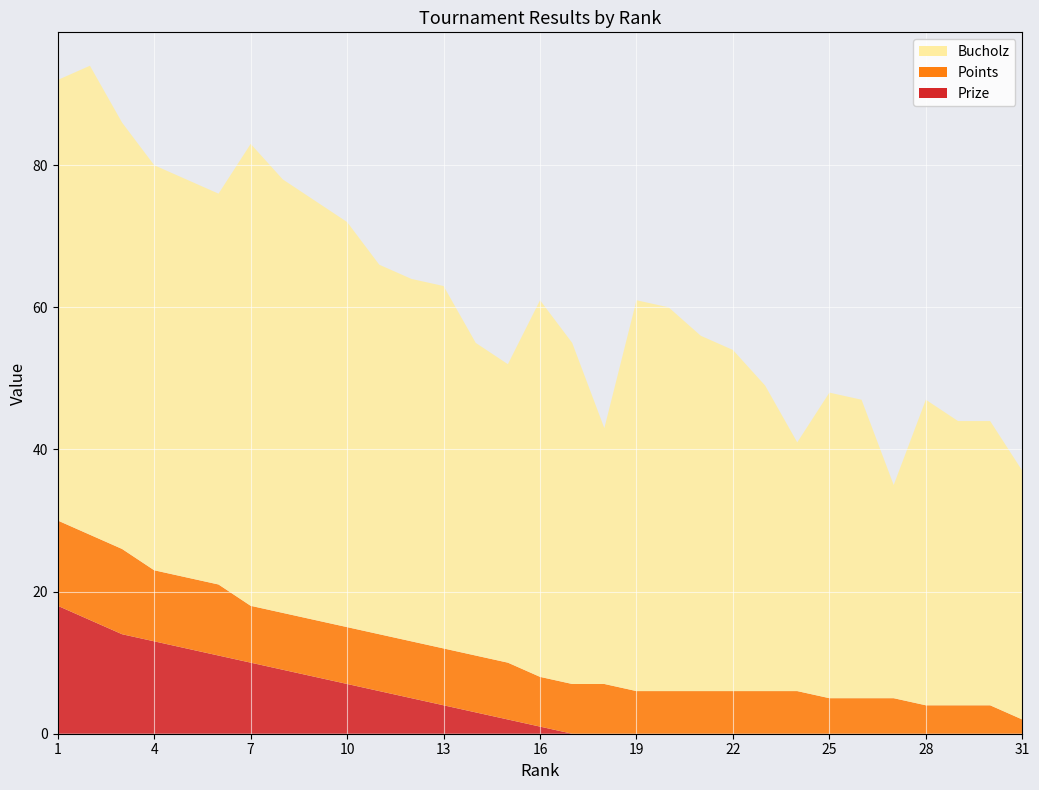

Reading left to right, extract all data points from this chart.

Points: 1=12	2=12	3=12	4=10	5=10	6=10	7=8	8=8	9=8	10=8	11=8	12=8	13=8	14=8	15=8	16=7	17=7	18=7	19=6	20=6	21=6	22=6	23=6	24=6	25=5	26=5	27=5	28=4	29=4	30=4	31=2
Bucholz: 1=62	2=66	3=60	4=57	5=56	6=55	7=65	8=61	9=59	10=57	11=52	12=51	13=51	14=44	15=42	16=53	17=48	18=36	19=55	20=54	21=50	22=48	23=43	24=35	25=43	26=42	27=30	28=43	29=40	30=40	31=35
Prize: 1=18	2=16	3=14	4=13	5=12	6=11	7=10	8=9	9=8	10=7	11=6	12=5	13=4	14=3	15=2	16=1	17=0	18=0	19=0	20=0	21=0	22=0	23=0	24=0	25=0	26=0	27=0	28=0	29=0	30=0	31=0